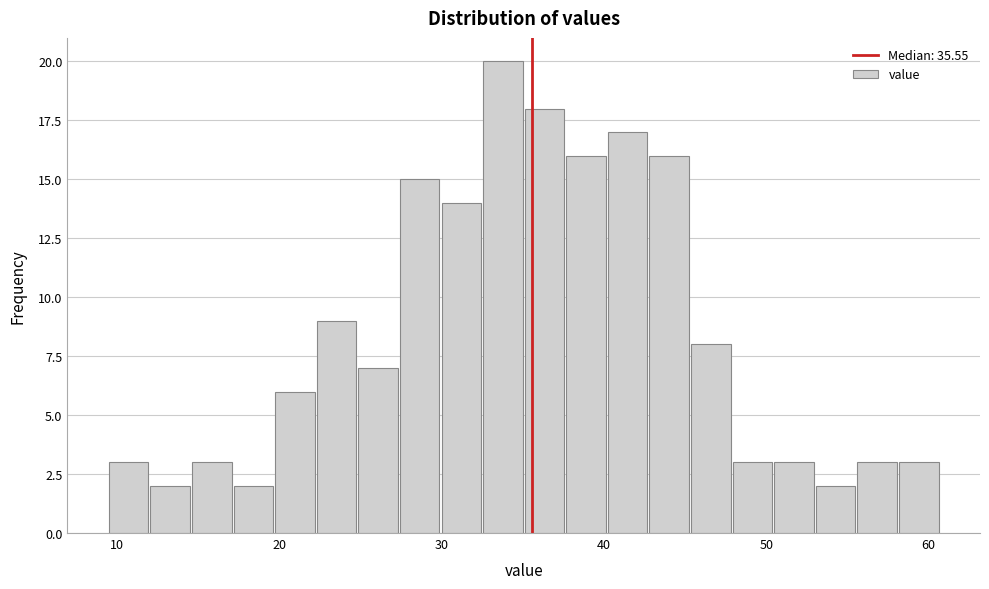

Read against the x-axis, roughly where is the centre of the tallest bar?

34